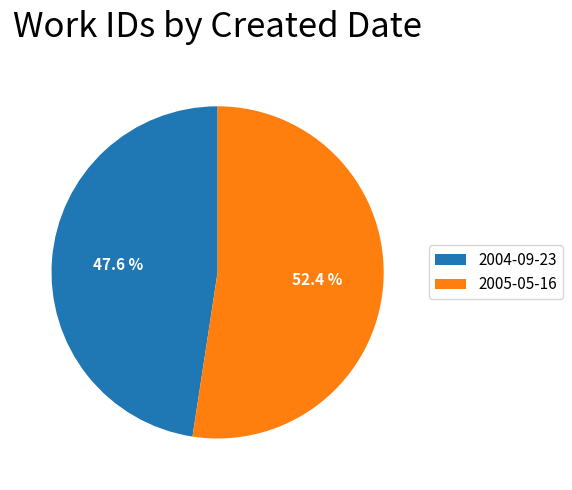

Which slice is the largest?

2005-05-16